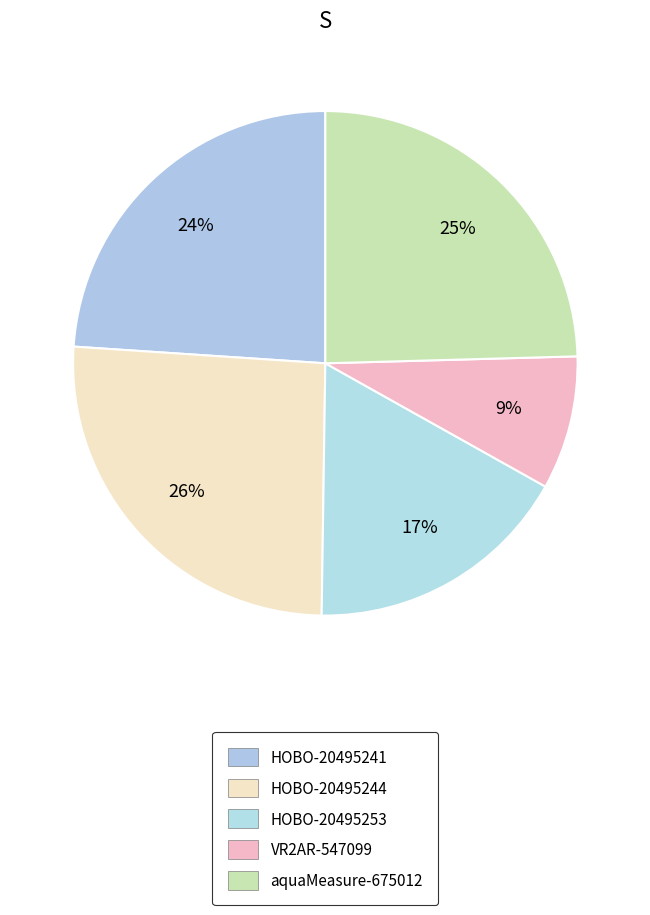

To the nearest percent, what portion does aquaMeasure-675012 represent?

25%